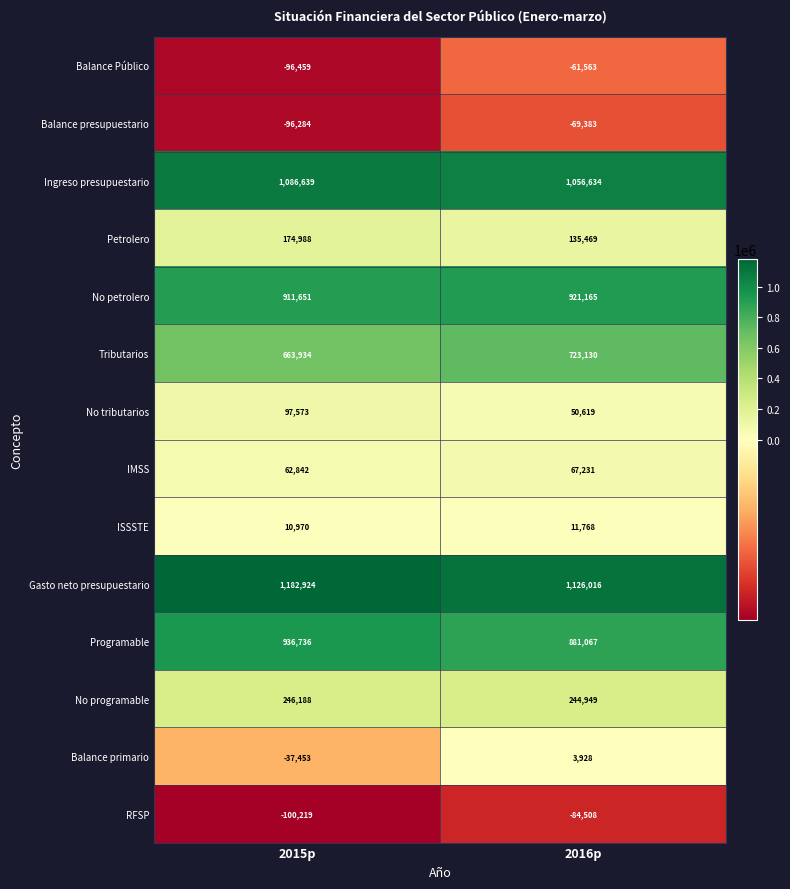

Reading right to left, transcribe all the data shown in this chart.

Balance Público: -61563	-96459
Balance presupuestario: -69383	-96284
Ingreso presupuestario: 1056634	1086639
Petrolero: 135469	174988
No petrolero: 921165	911651
Tributarios: 723130	663934
No tributarios: 50619	97573
IMSS: 67231	62842
ISSSTE: 11768	10970
Gasto neto presupuestario: 1126016	1182924
Programable: 881067	936736
No programable: 244949	246188
Balance primario: 3928	-37453
RFSP: -84508	-100219